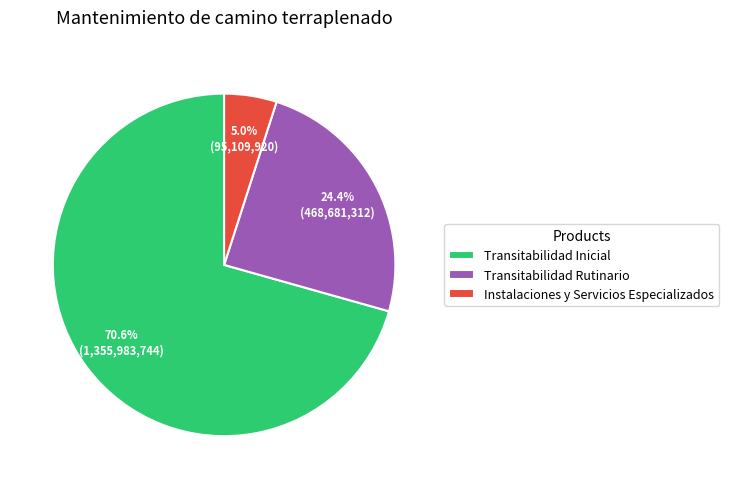

To the nearest percent, what percentage of the pie is Transitabilidad Inicial?

71%